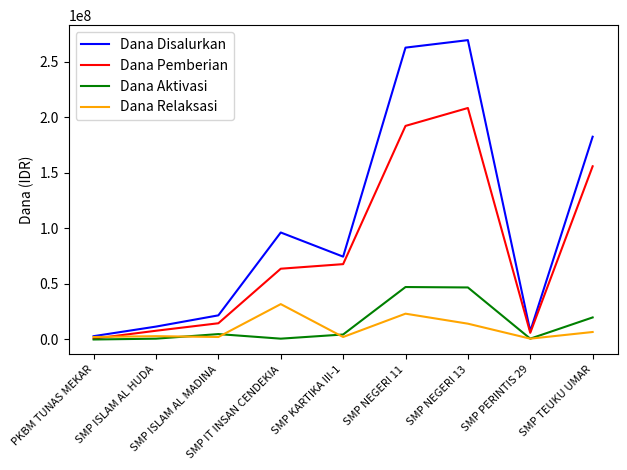

Which series has the widest spread of values?

Dana Disalurkan